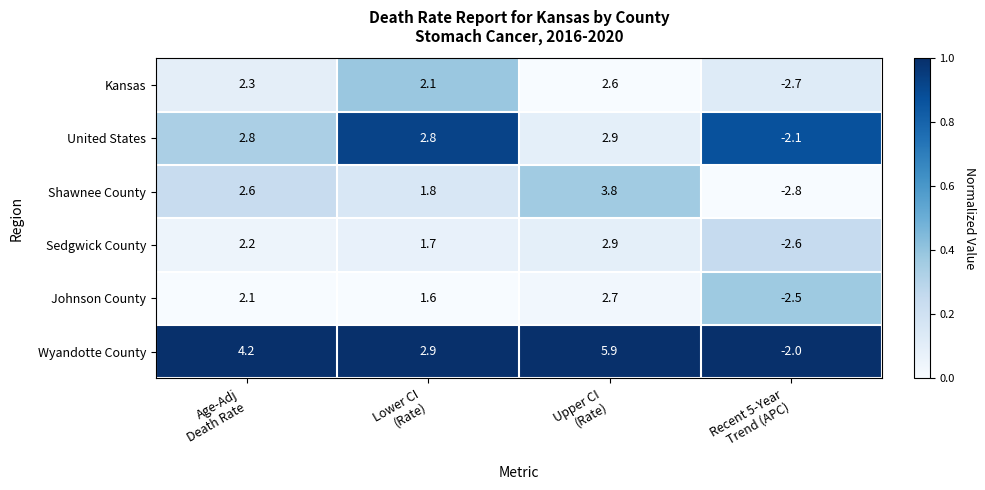

Which series has the widest spread of values?

Wyandotte County